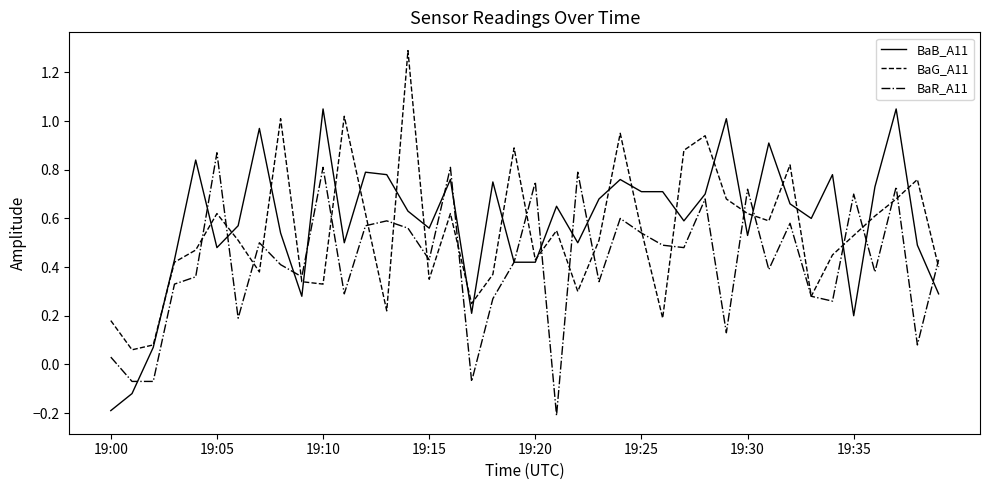

What is the greatest value displayed?

1.3